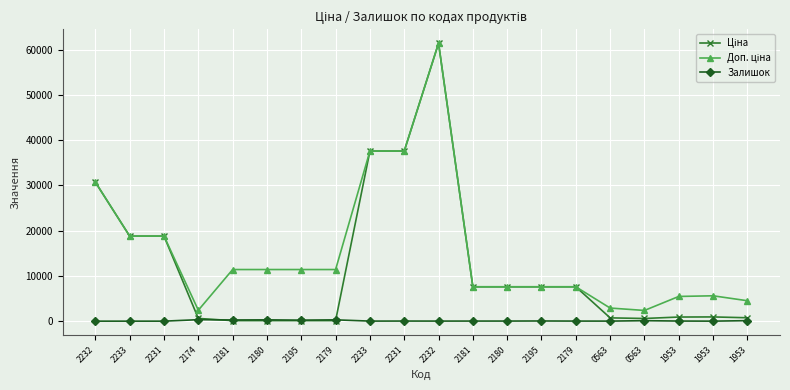

At 2174, list the series in order from smallest to largest.

Залишок, Ціна, Доп. ціна